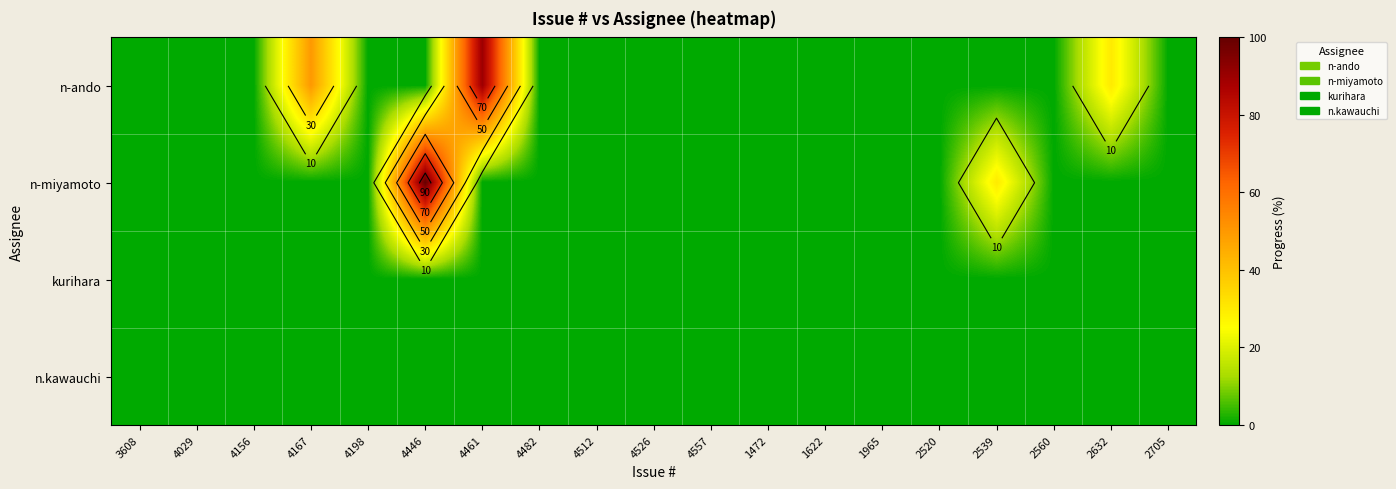

True or false: n-miyamoto has a value of 0 at 1622.

True